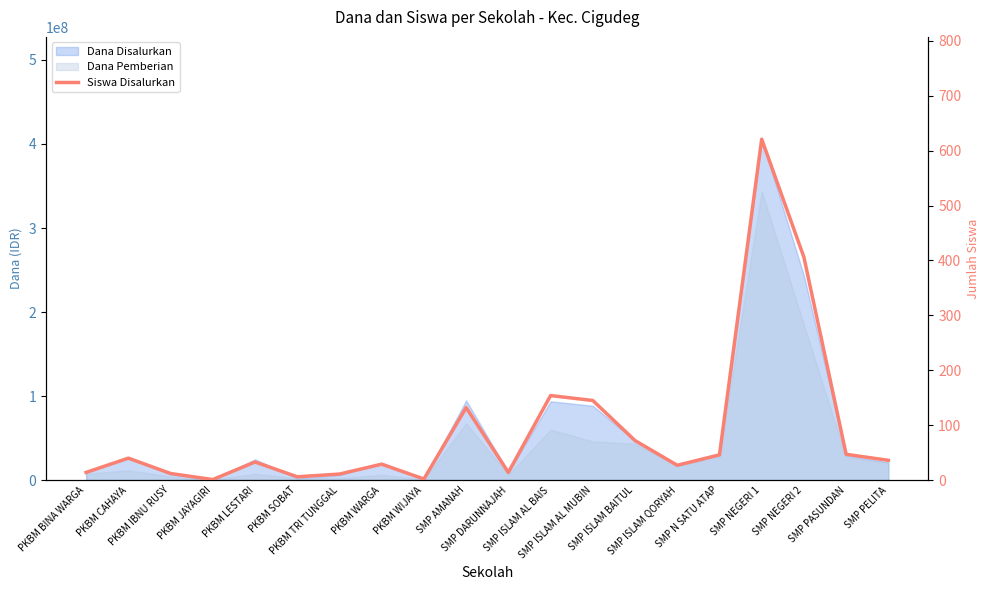

Rank the categories by value from lowest to highest.

PKBM JAYAGIRI, PKBM WIJAYA, PKBM SOBAT, PKBM TRI TUNGGAL, PKBM IBNU RUSY, PKBM BINA WARGA, SMP DARUNNAJAH, SMP ISLAM QORYAH, PKBM WARGA, PKBM LESTARI, SMP PELITA, PKBM CAHAYA, SMP N SATU ATAP, SMP PASUNDAN, SMP ISLAM BAITUL, SMP AMANAH, SMP ISLAM AL MUBIN, SMP ISLAM AL BAIS, SMP NEGERI 2, SMP NEGERI 1